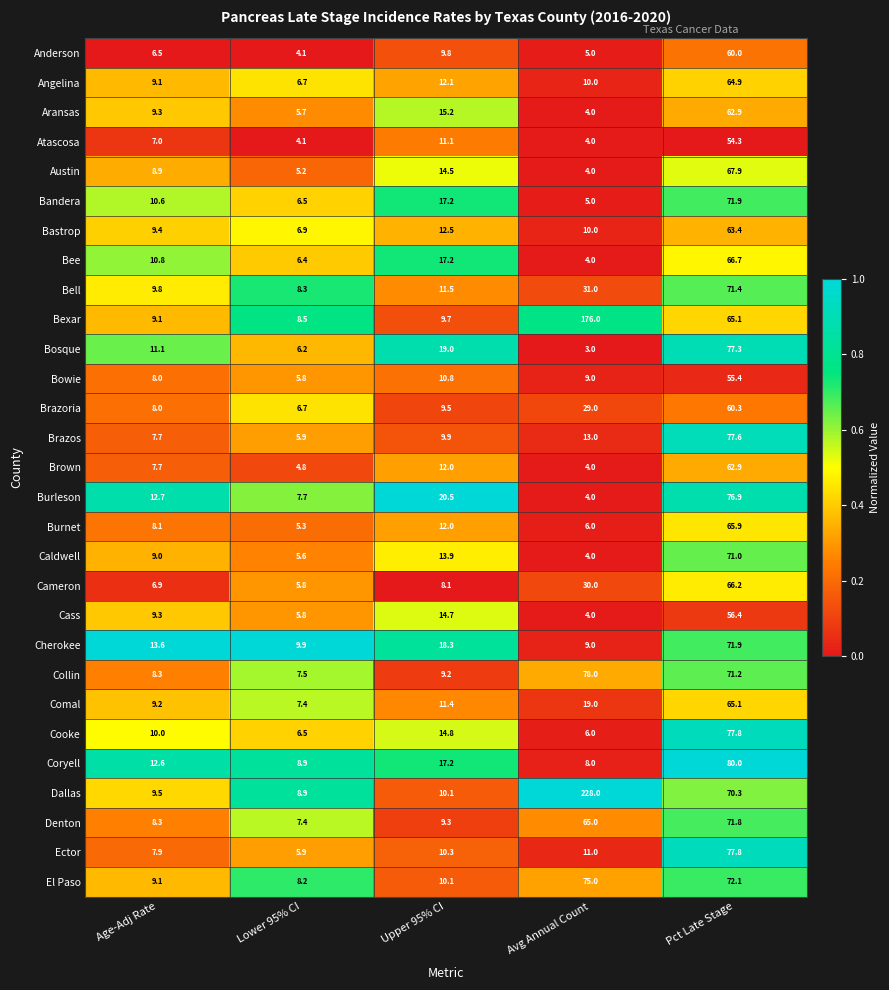

At which label does Cherokee reach its minimum?

Avg Annual Count